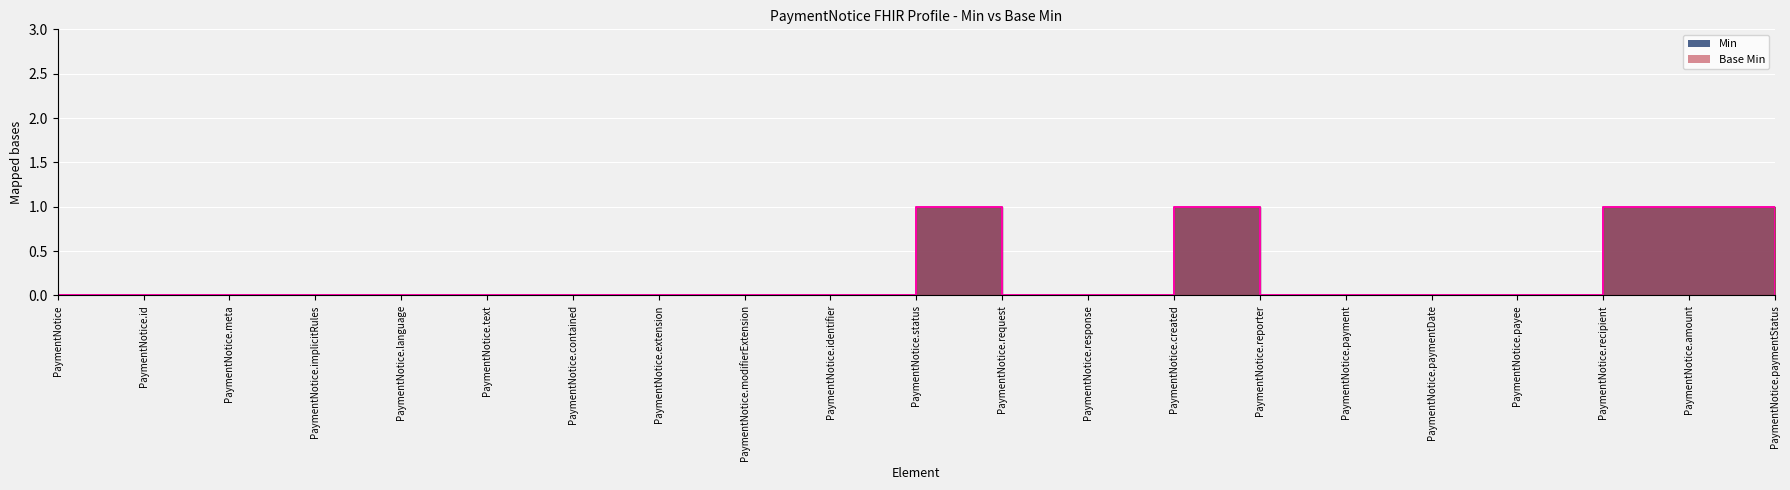

The value of Min at PaymentNotice.id is -1. True or false?

False